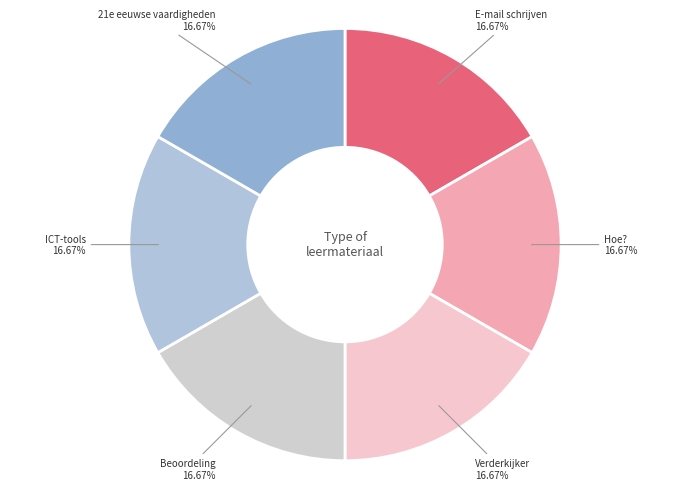

To the nearest percent, what portion does 21e eeuwse vaardigheden represent?

17%